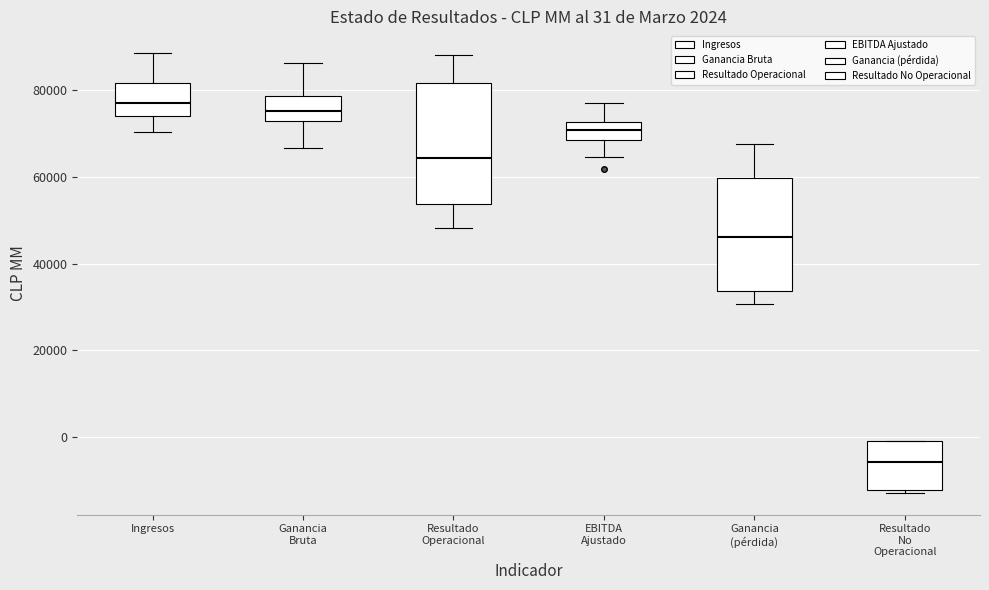

Which box has the lowest median line?

Resultado No Operacional